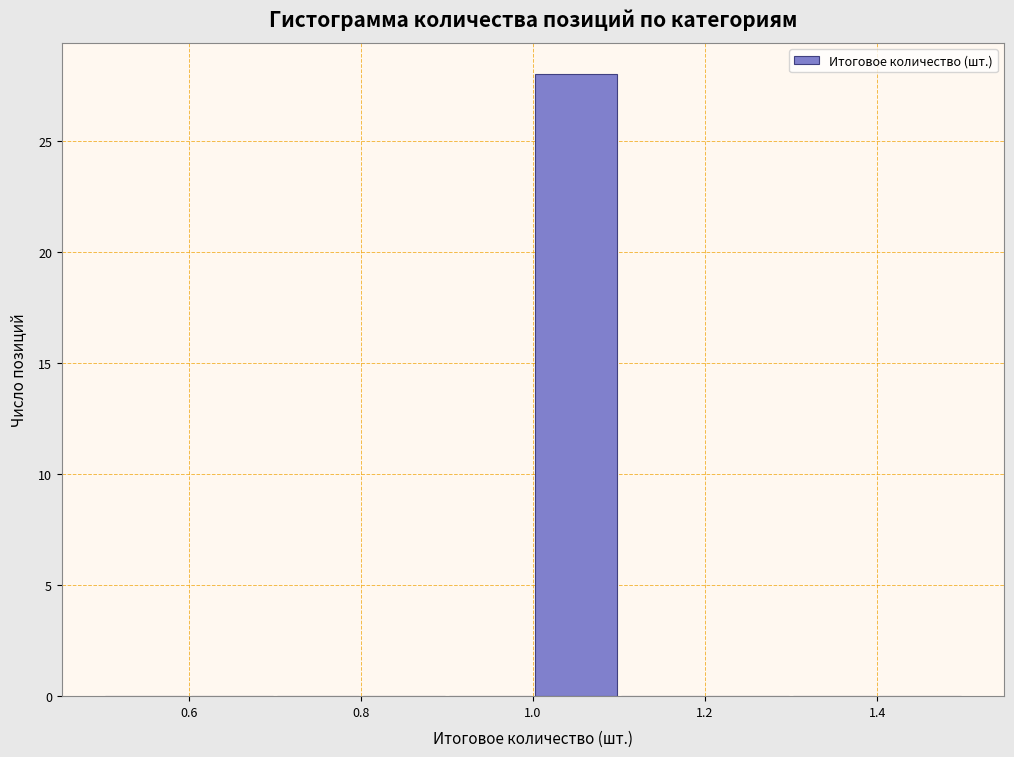

What is the height of the bar covering 1.0 to 1.1 on the x-axis? The values are not printed on the chart, so give them approximately, as read against the axis.

28